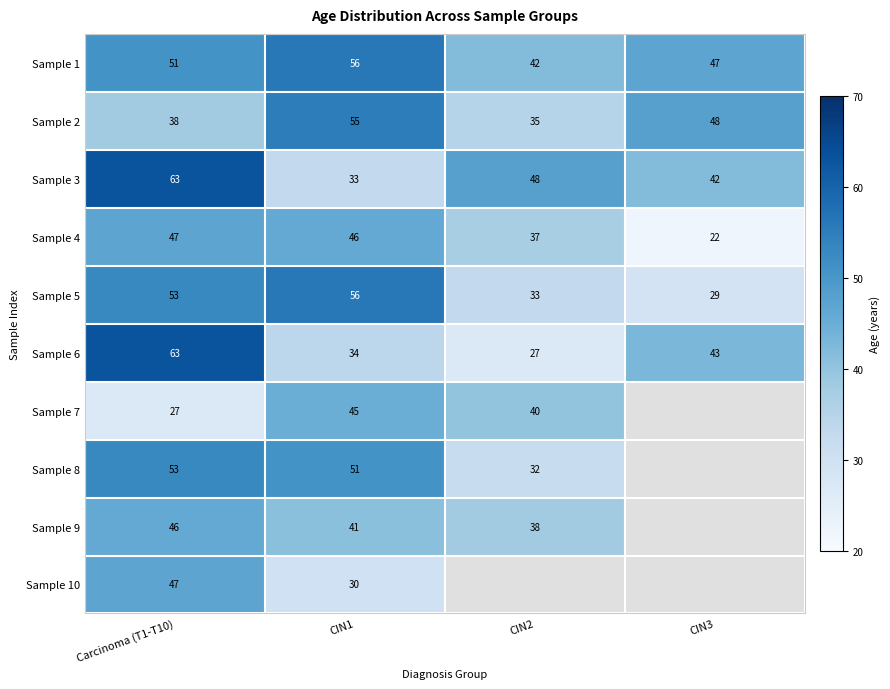

Between Carcinoma (T1-T10) and CIN1, which series saw the biggest shift?

Sample 3